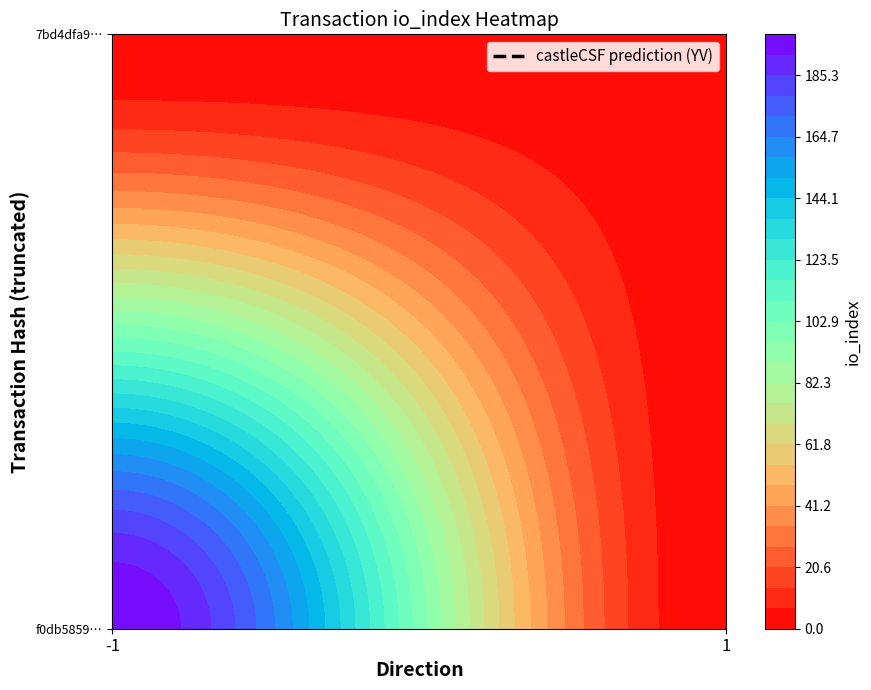

Is it true that f0db58597eeee75b8e2e68c18289b8f48058303 equals 0 at direction?

False